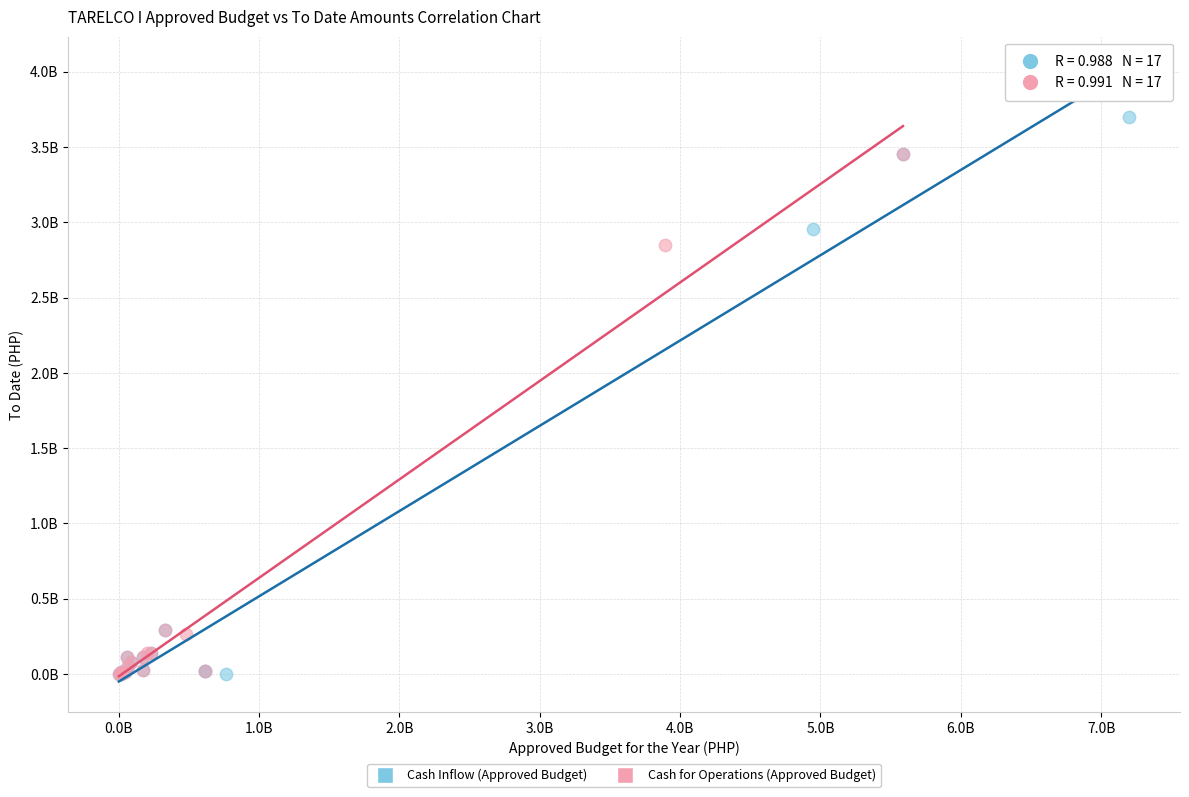

Which series contains the highest Y value?

Cash Inflow (Approved Budget)